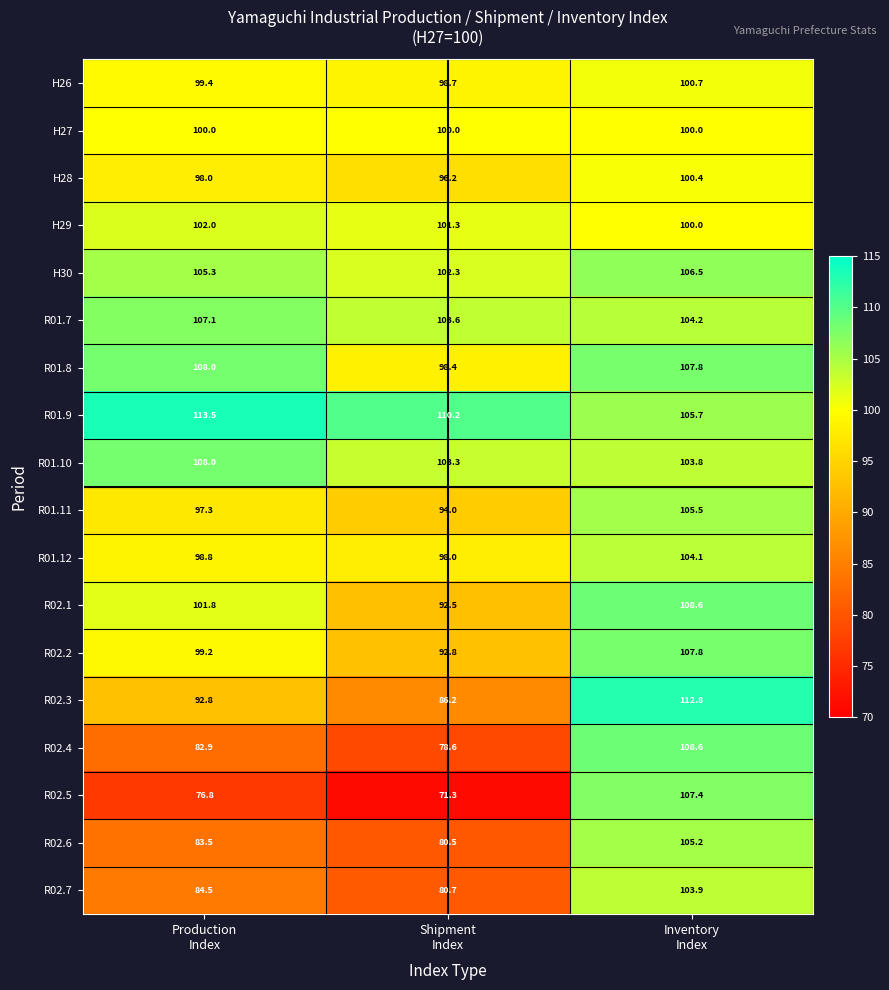

Which series has the largest range (max minus min)?

R02.5